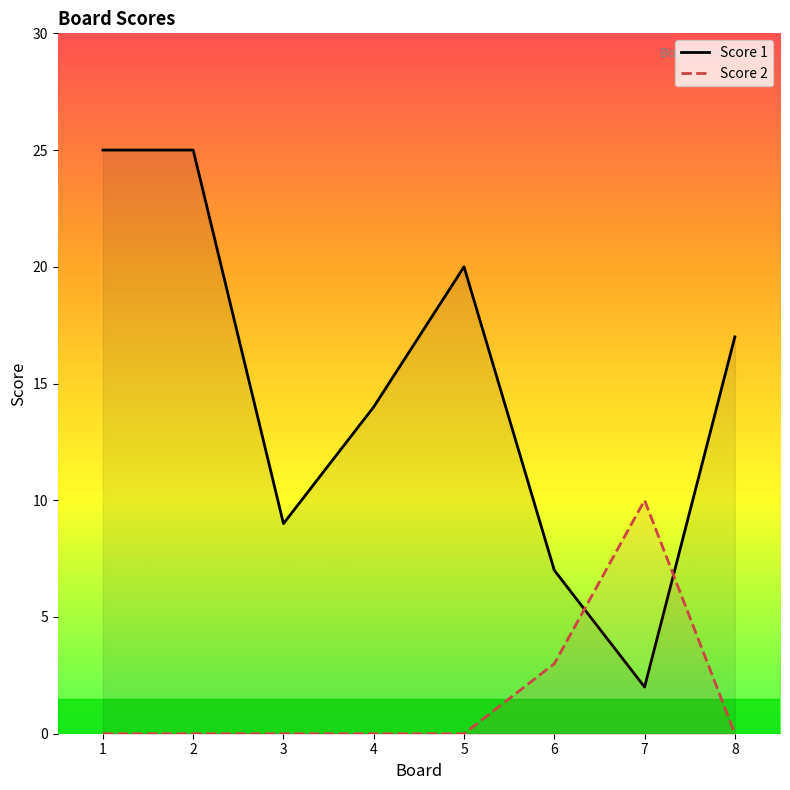

List the series in order of their peak value, lowest first.

Score 2, Score 1